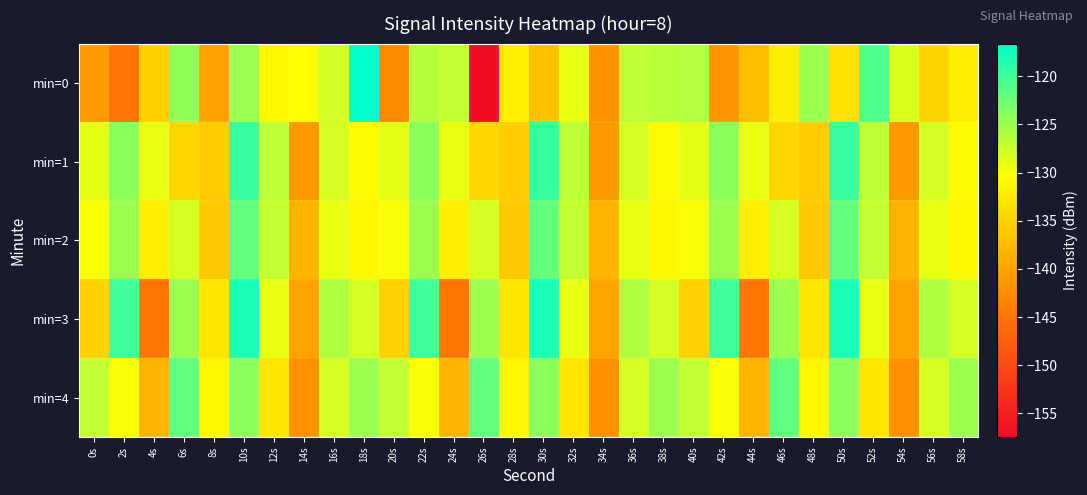

Which series has the largest range (max minus min)?

min=0